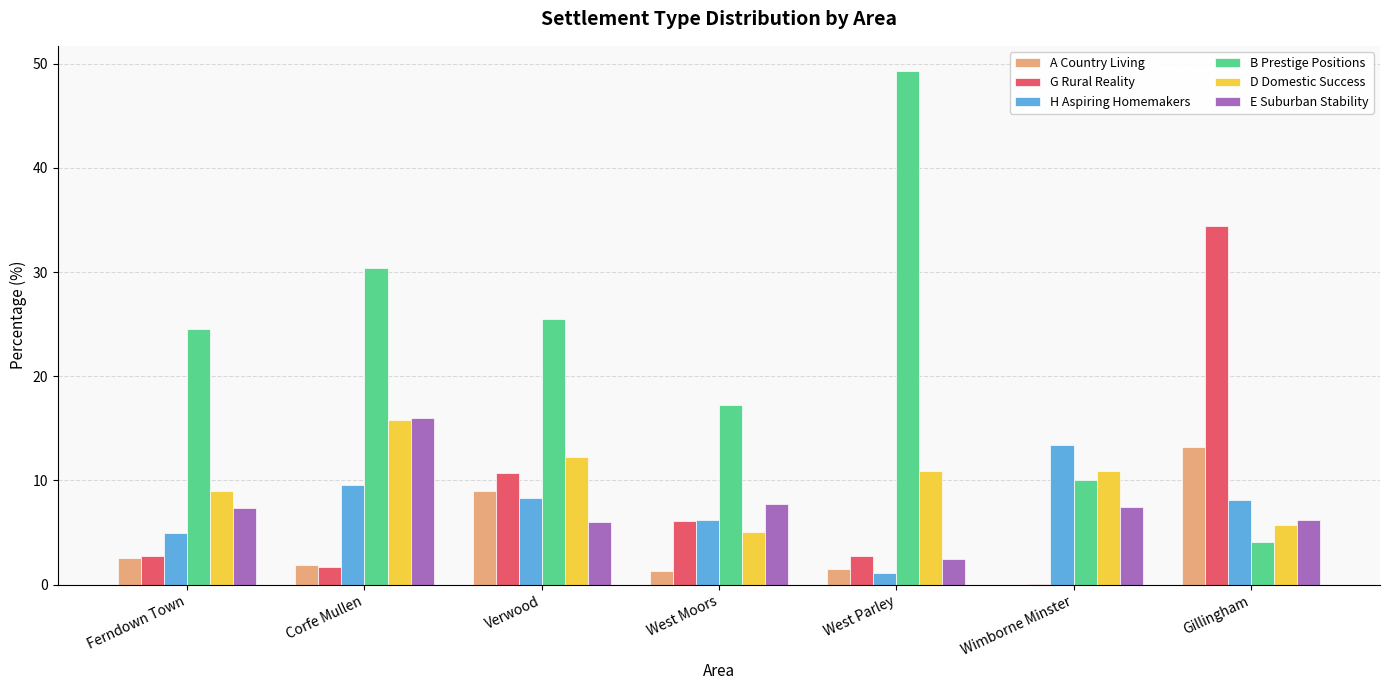

What is the sum of all A Country Living values?

29.4